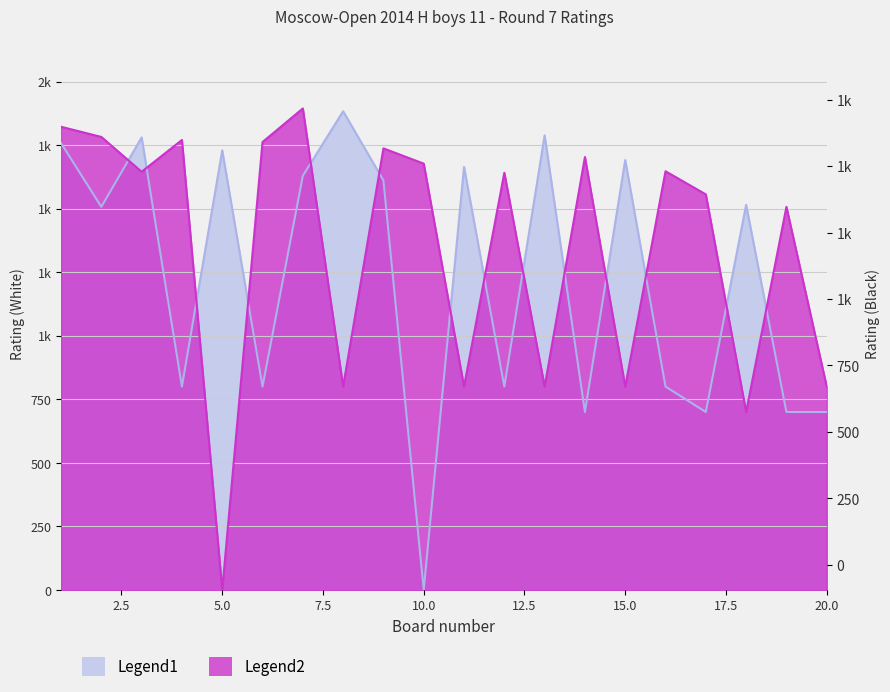

List the labels in order of Legend1 value, smallest first.

10, 14, 17, 19, 20, 4, 6, 12, 16, 2, 18, 9, 7, 11, 15, 5, 1, 3, 13, 8